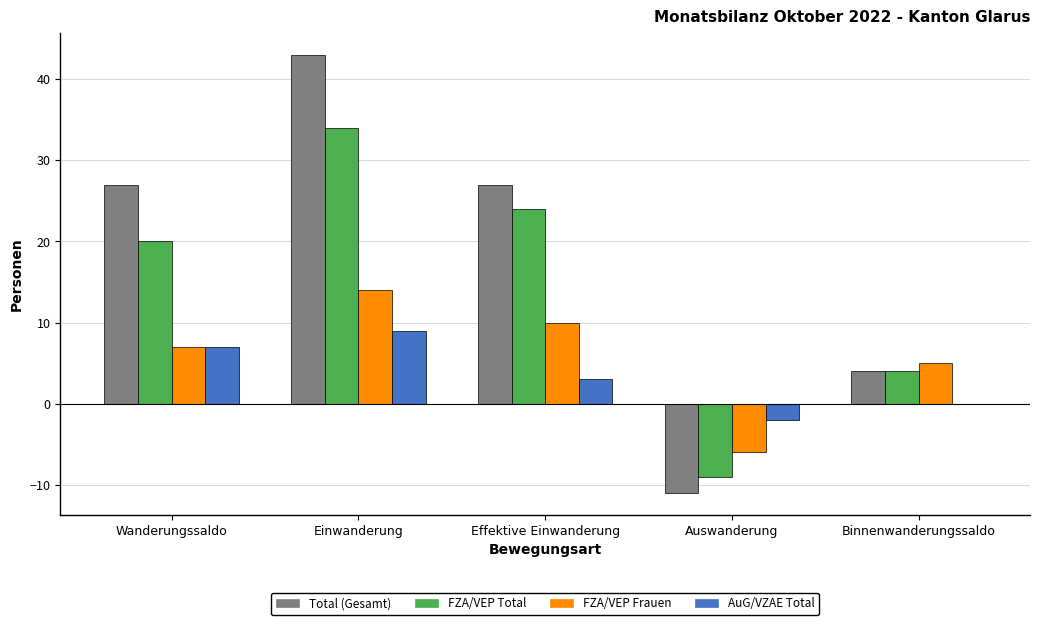

Rank the categories by FZA Total value from highest to lowest.

Einwanderung, Effektive Einwanderung, Wanderungssaldo, Binnenwanderungssaldo, Auswanderung